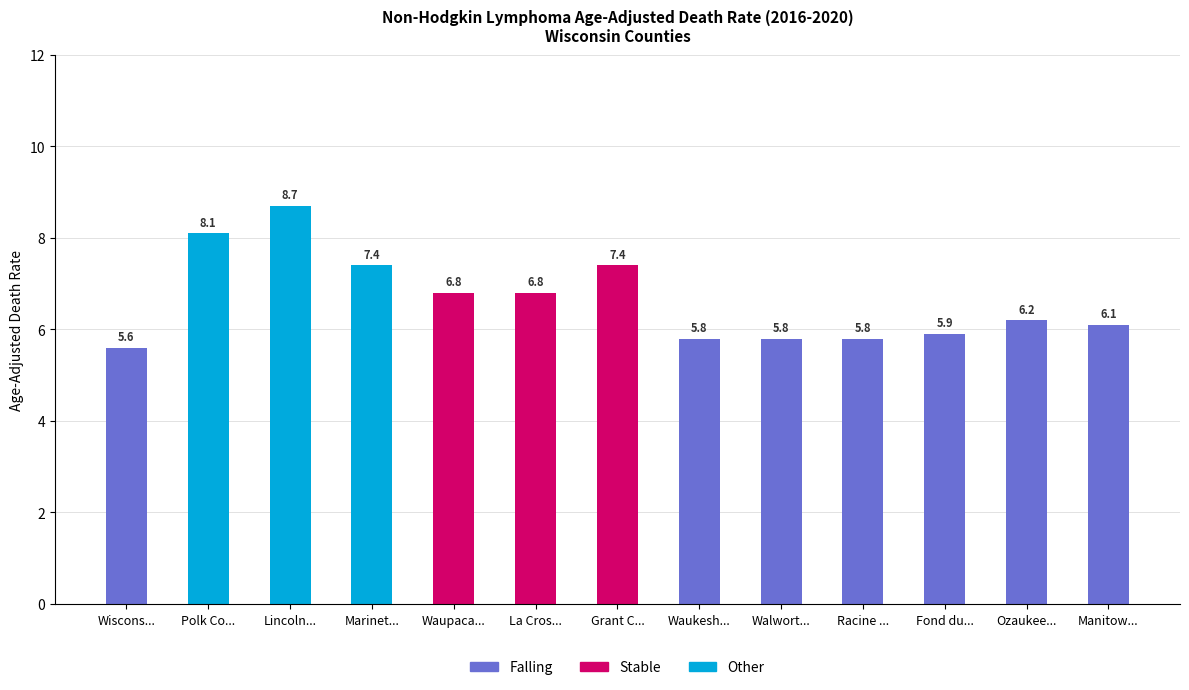

True or false: Falling has a value of 5.6 at Wiscons....

True